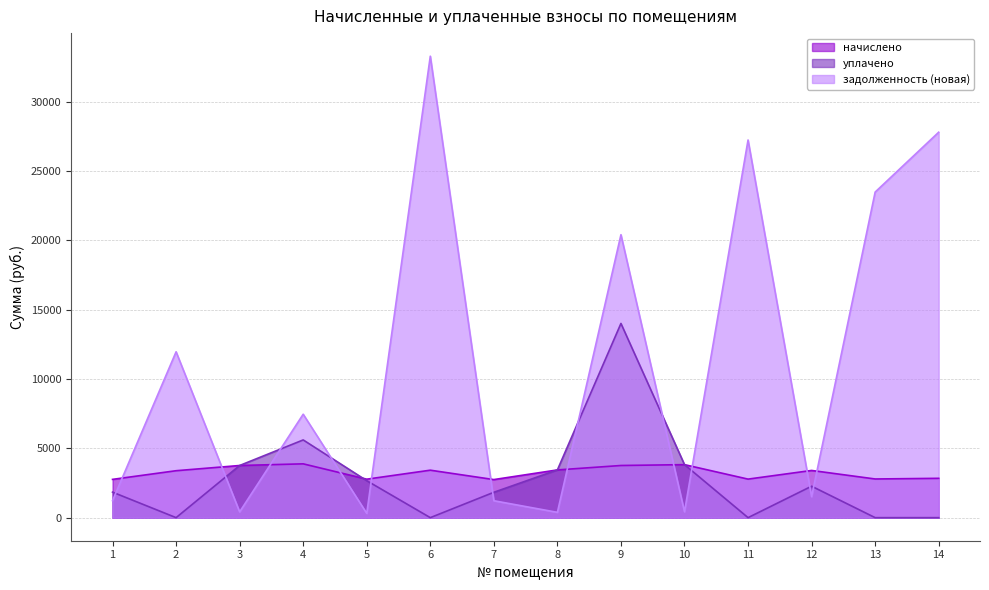

Is the value of задолженность (новая) at 1 greater than the value of начислено at 9?

No